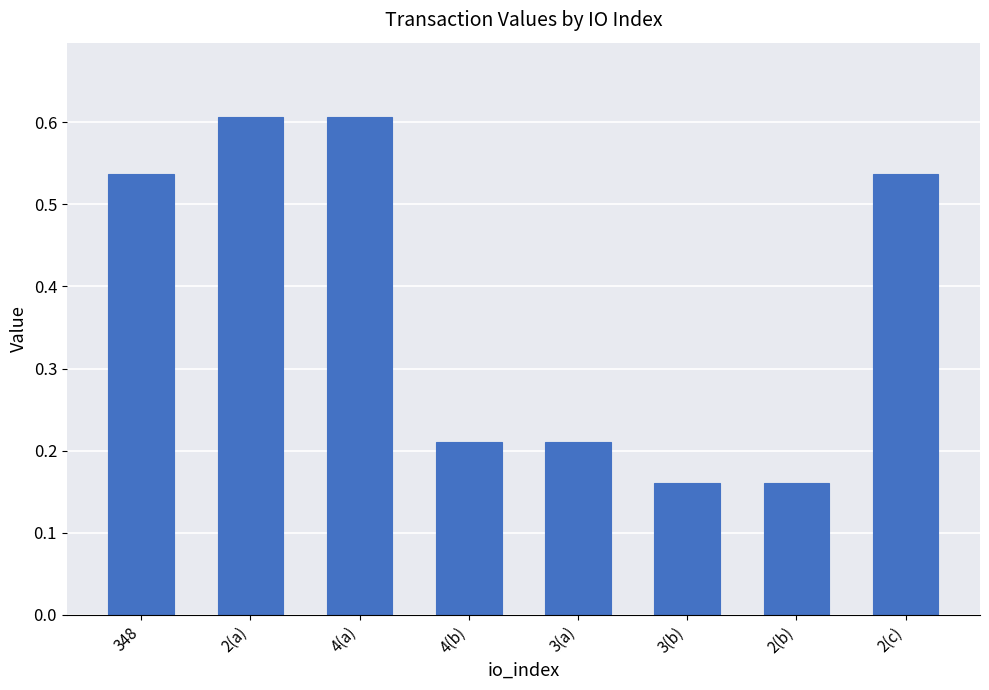

What is the change in value from 2(a) to 2(b)?

-0.4